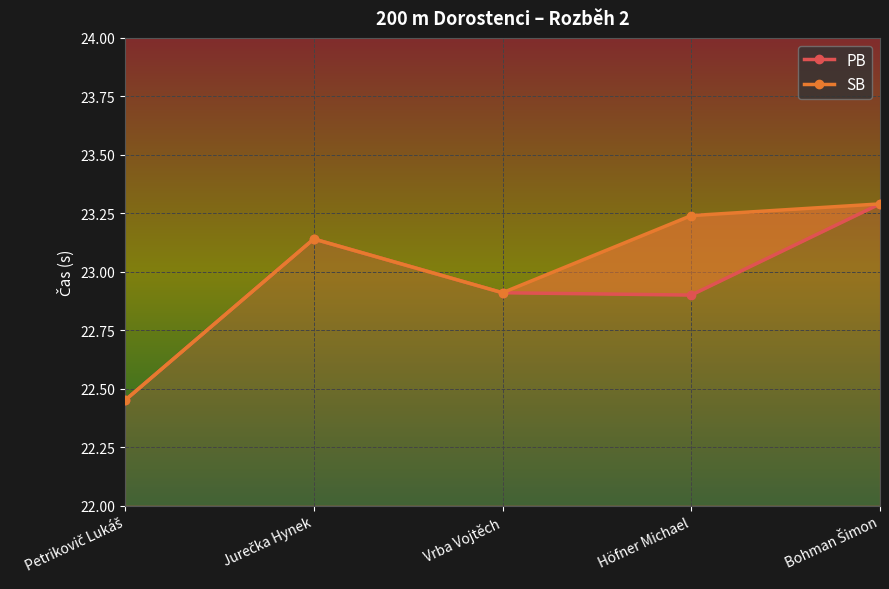

How many SB values are between 22 and 23?

2